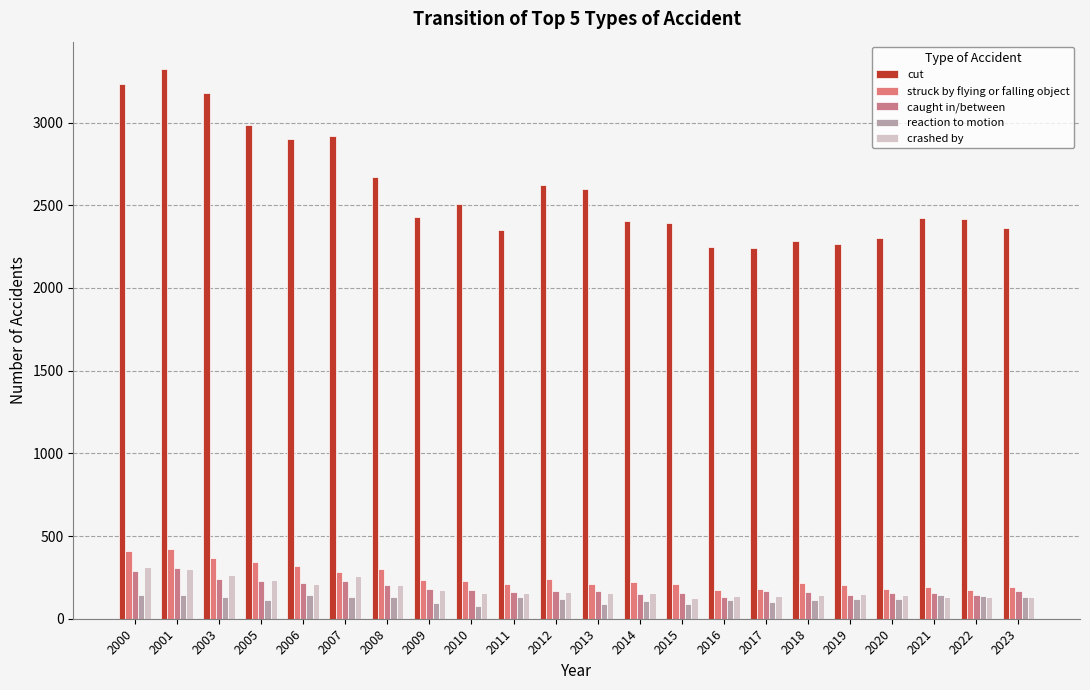

What is the sum of all crashed by values?

3981